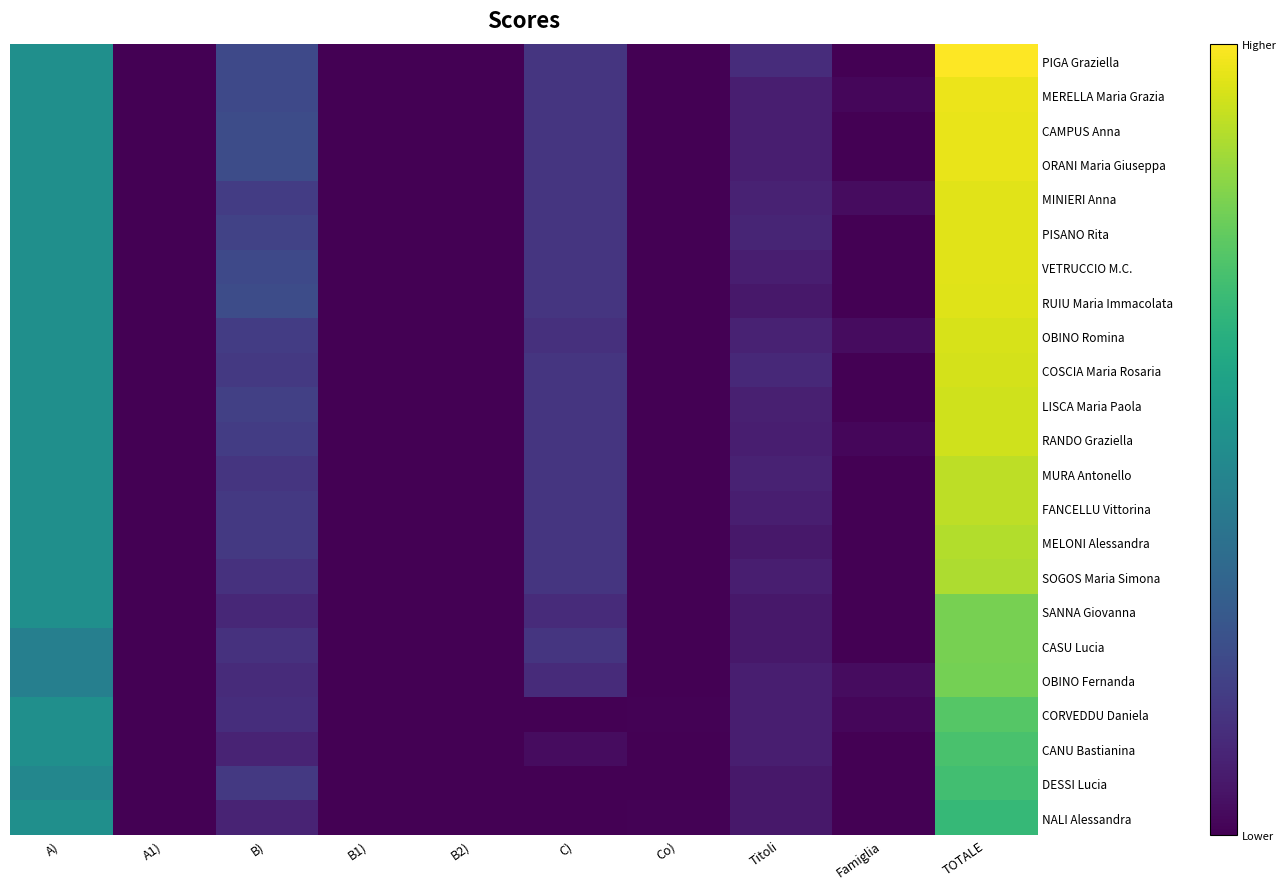

At how many categories does at least one series exceed 76?

2